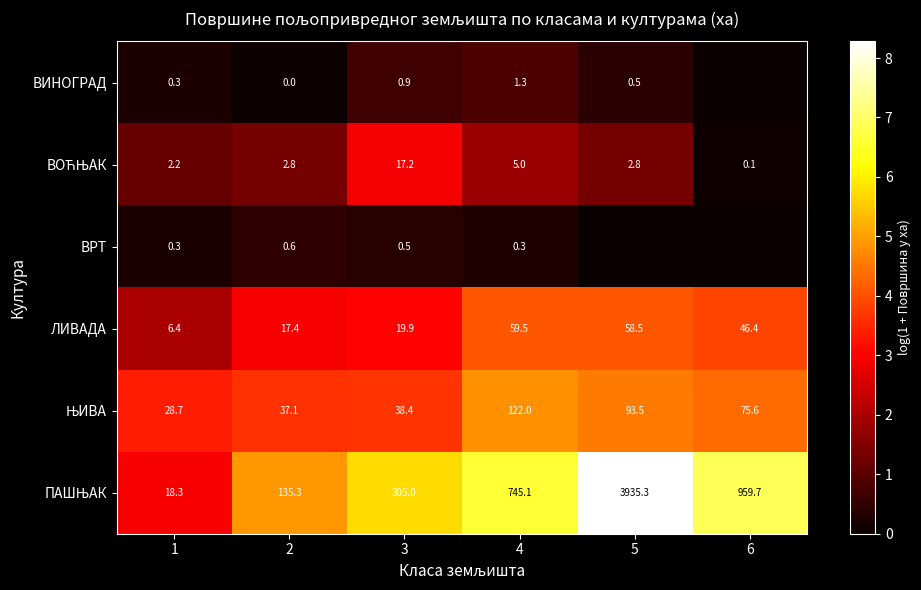

The value of ЛИВАДА at 4 is 59.5. True or false?

True